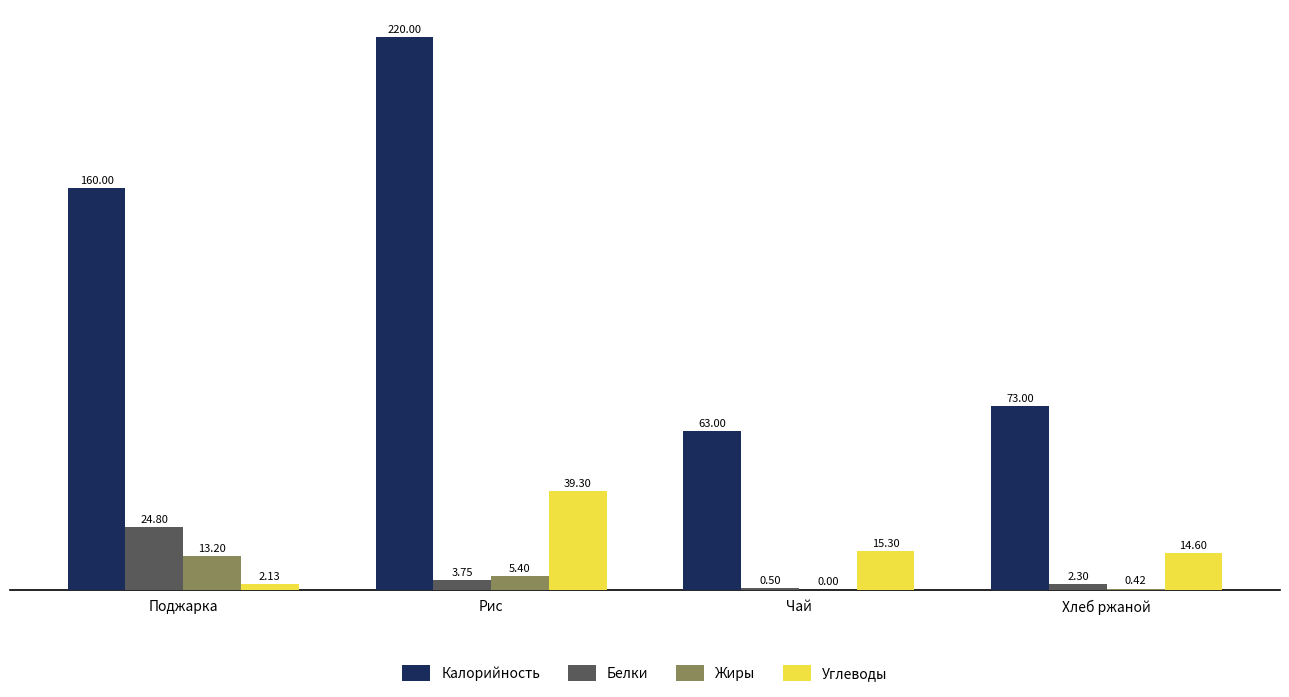

Where does the Жиры series first go above 5?

Поджарка